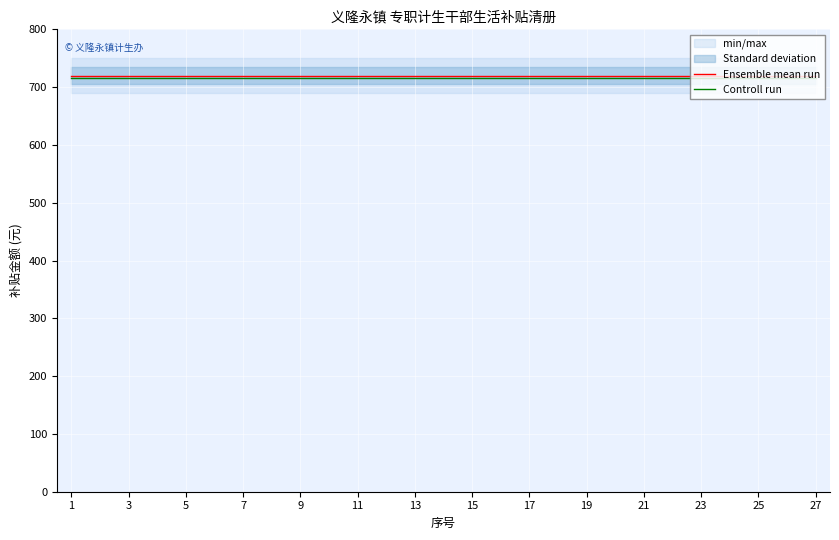

Is the value of Ensemble mean run at 24 greater than the value of Controll run at 15?

Yes